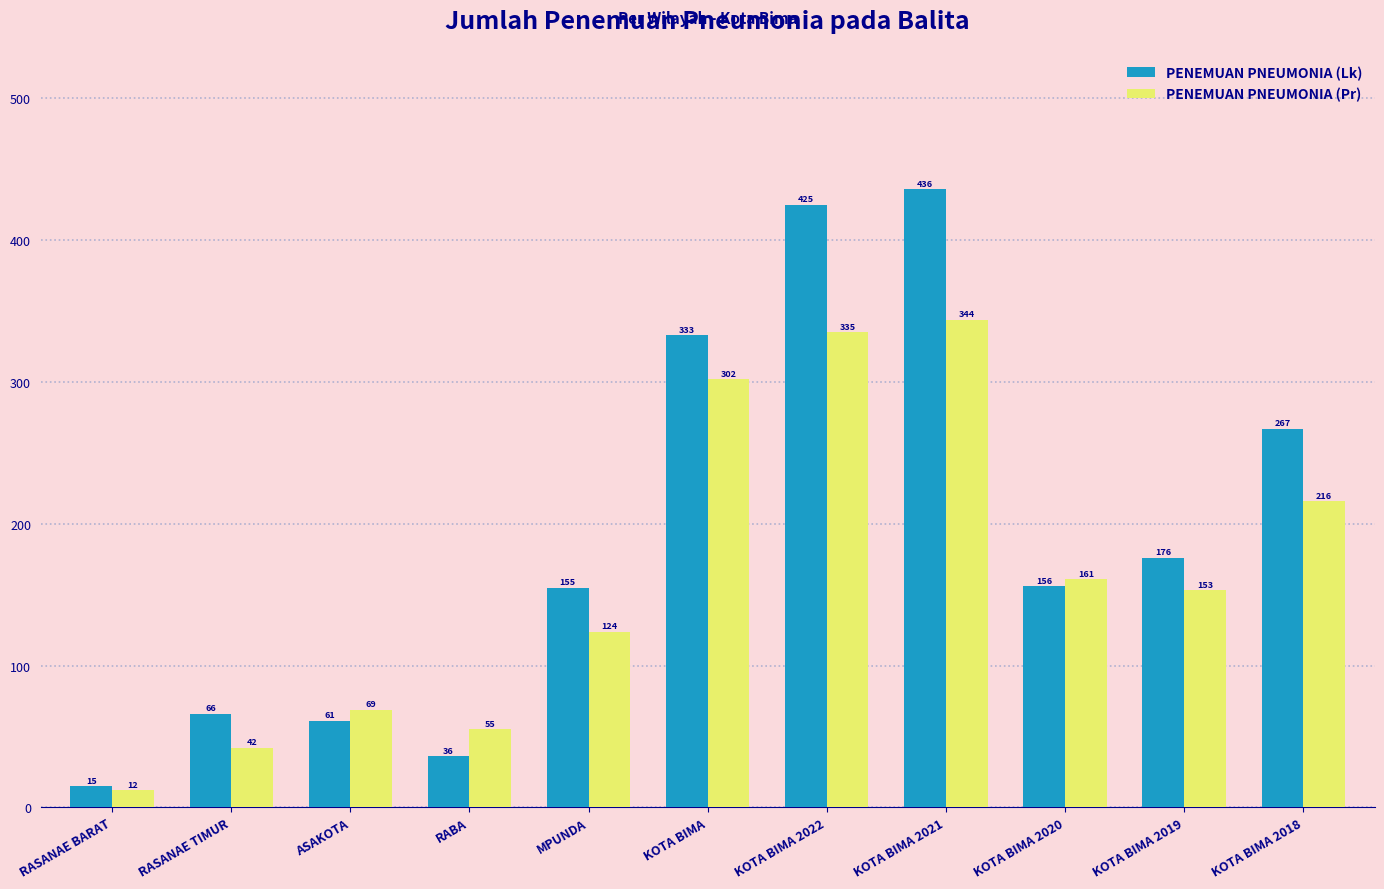

Which series changed the most between KOTA BIMA 2021 and KOTA BIMA 2018?

PENEMUAN PNEUMONIA (Lk)